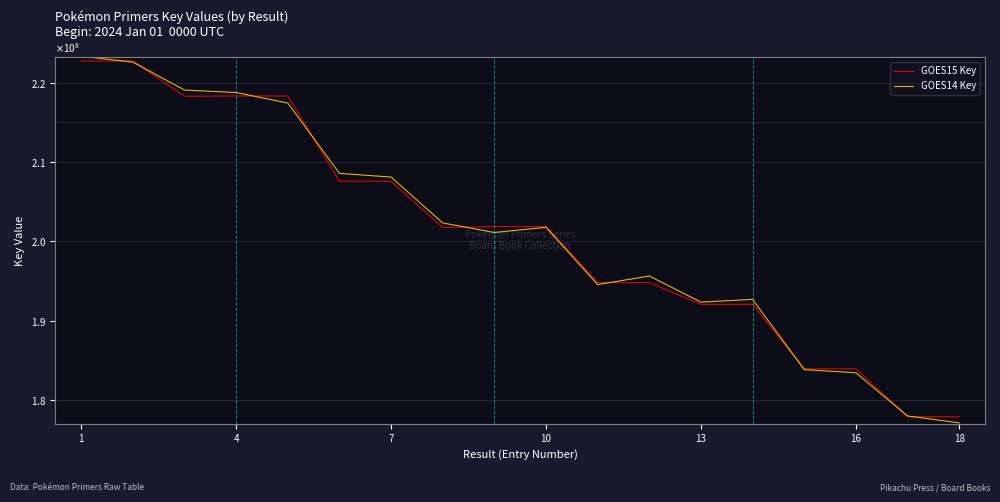

What are all the series names shown in the legend?

GOES15 Key, GOES14 Key